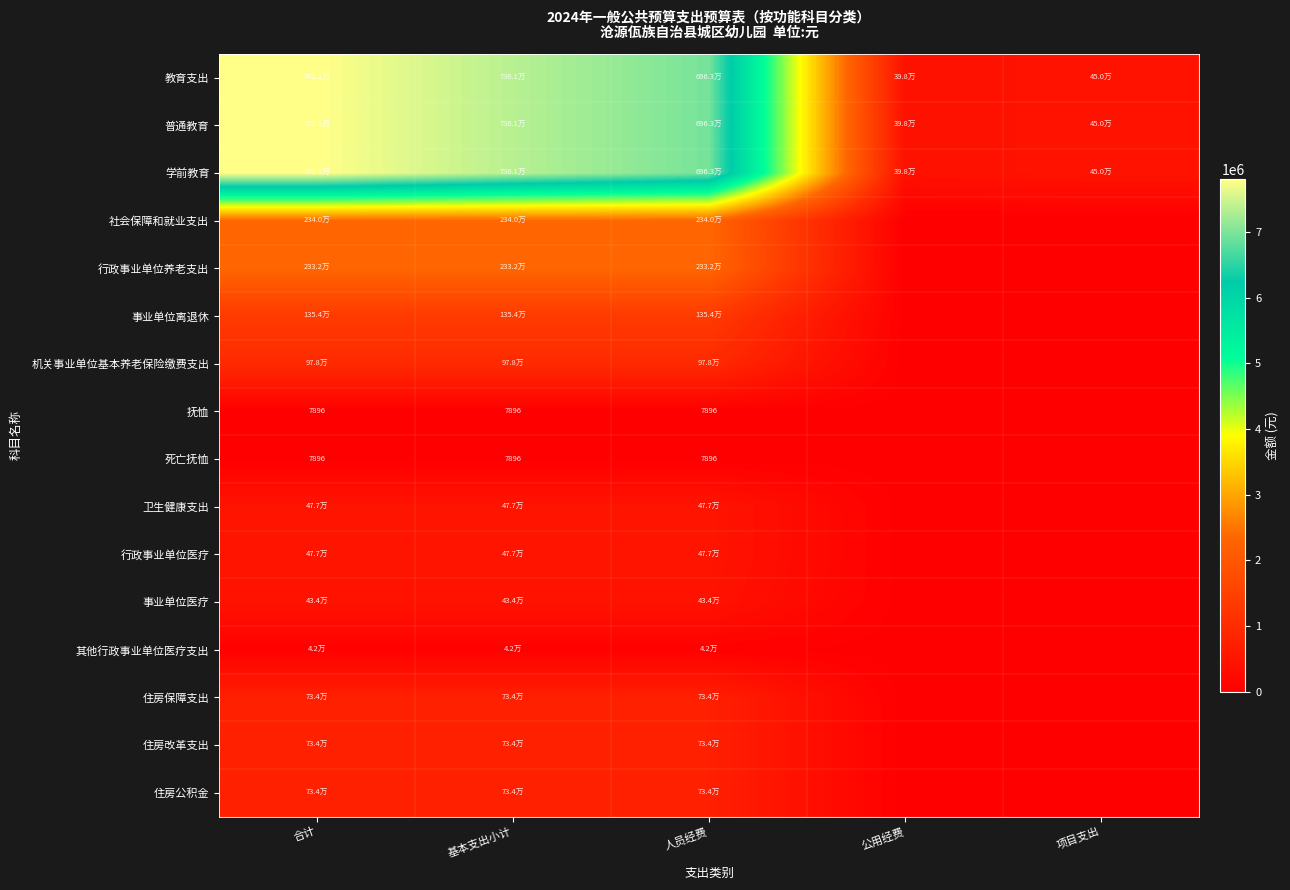

At which category is the sum across all series the highest?

合计